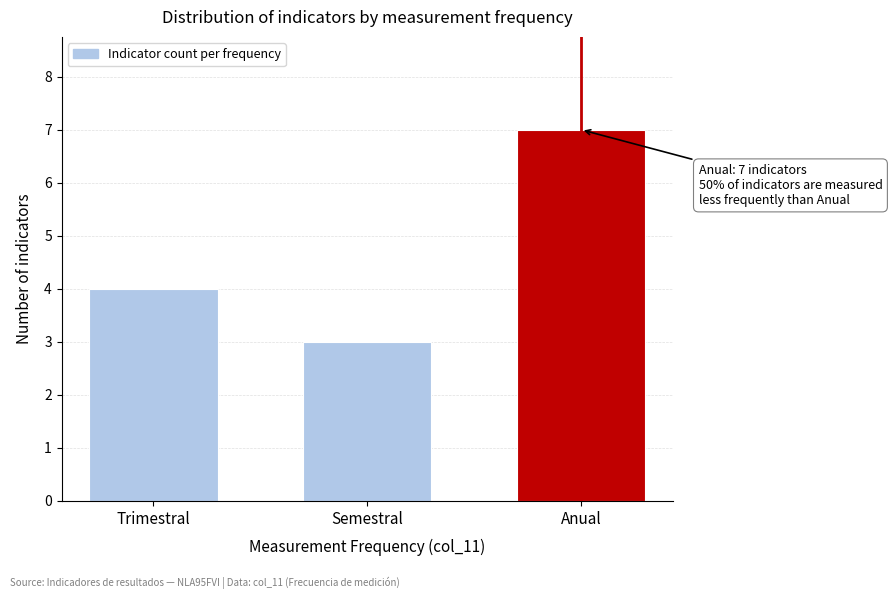

Reading left to right, list all the values displayed in this chart.

4	3	7